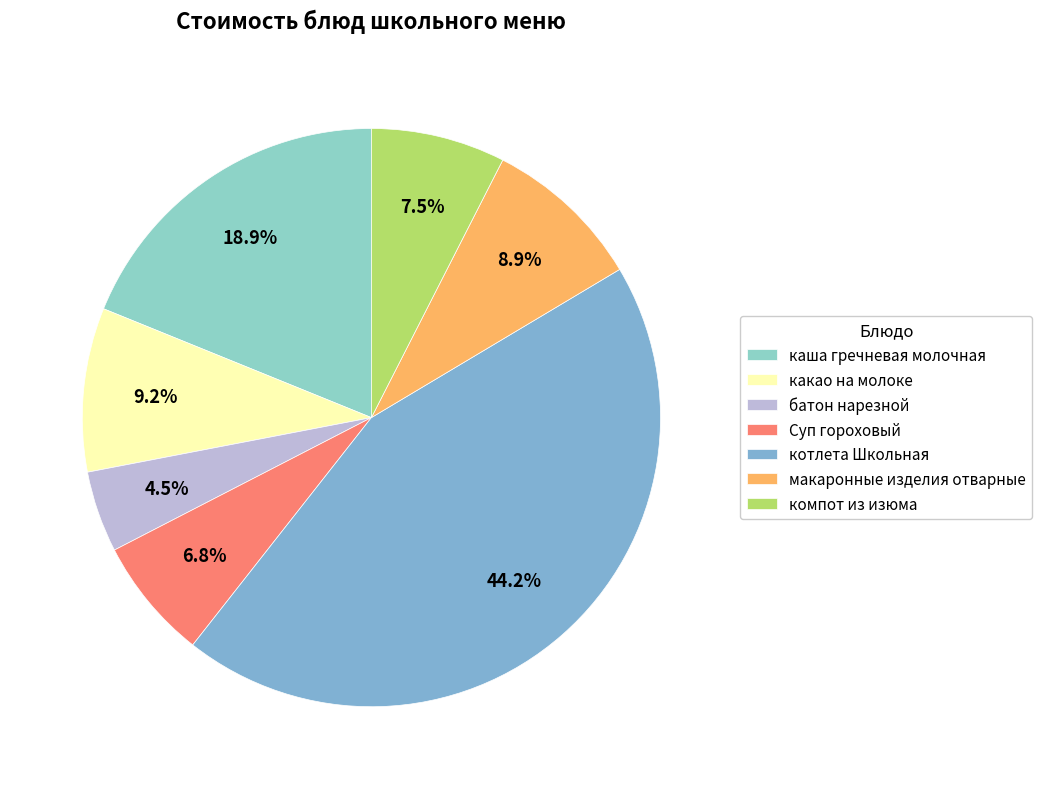

Which has a higher value, батон нарезной or каша гречневая молочная?

каша гречневая молочная